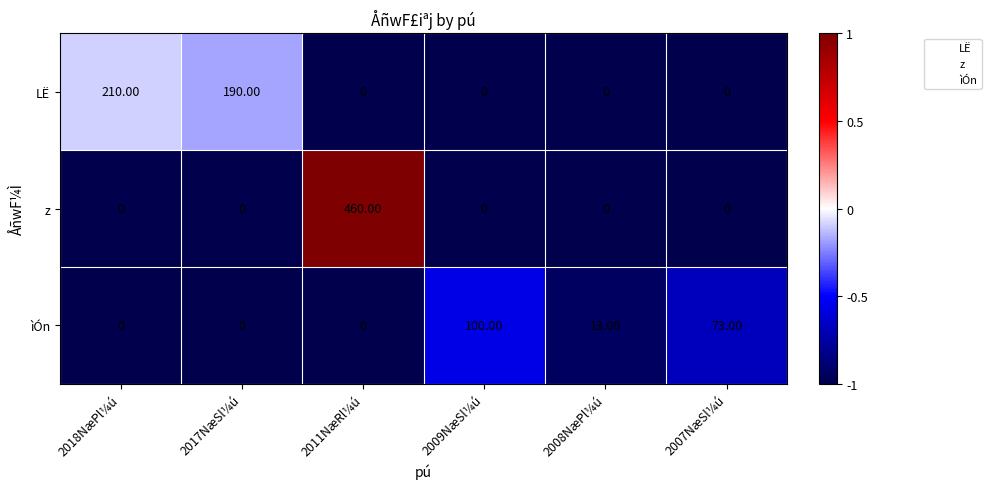

Count the number of data series in this chart.

3